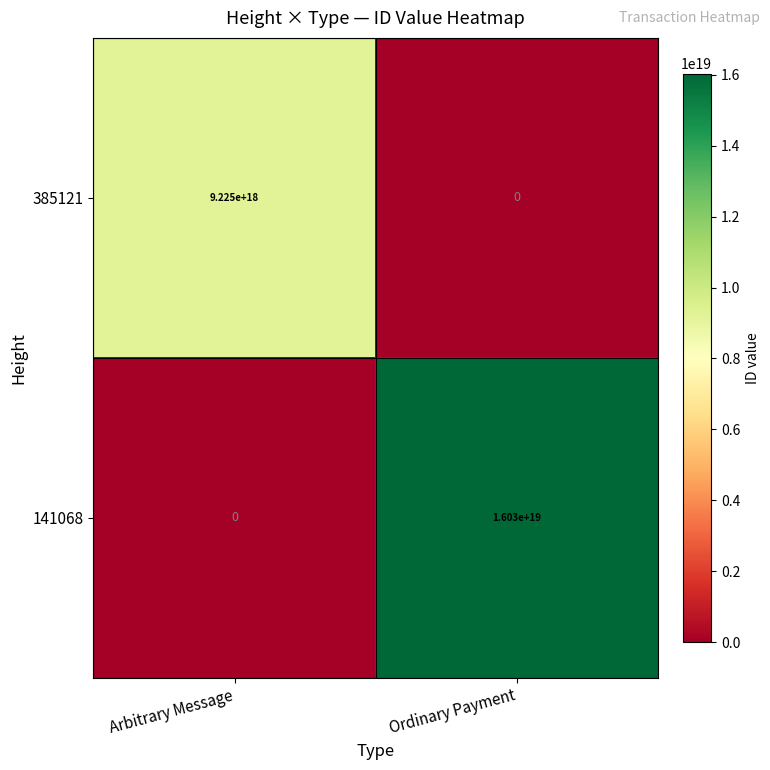

The 141068 series shows -5525654556501976064 at Arbitrary Message. True or false?

False